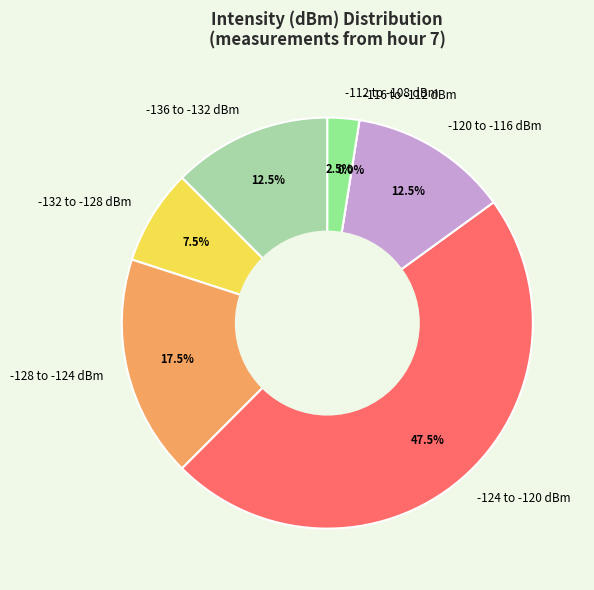

True or false: 10 accounts for 27% of the total.

False